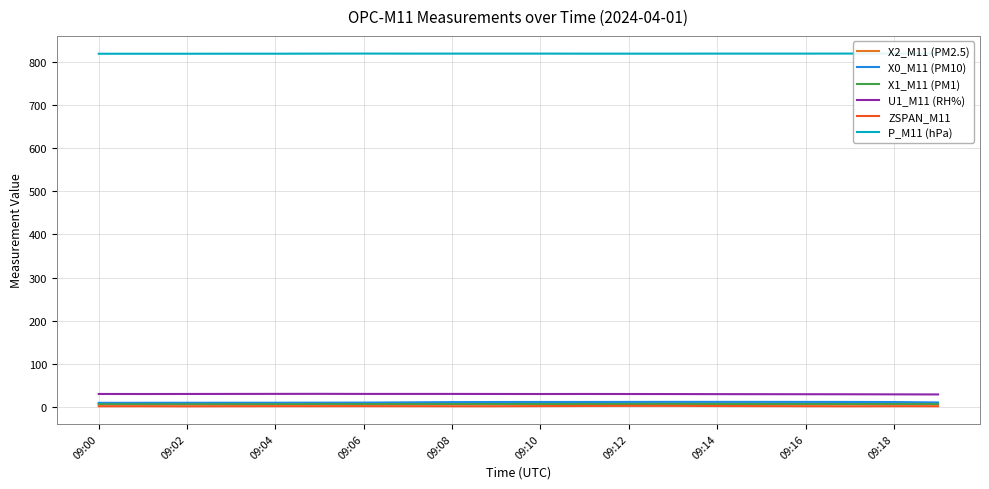

What is the sum of all U1_M11 (RH%) values?

602.2